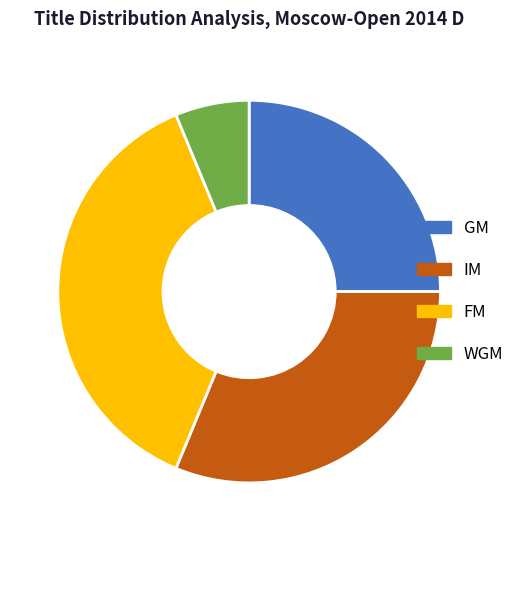

Is there a majority slice in this chart?

No